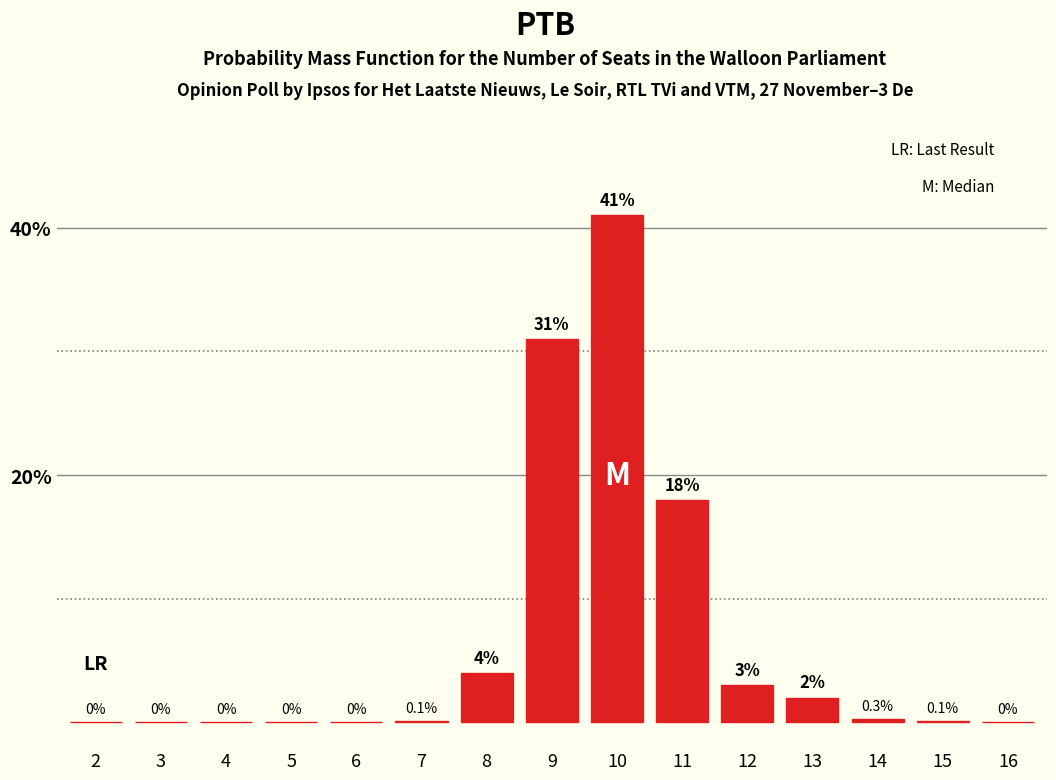

Reading left to right, list all the values displayed in this chart.

2=0.0	3=0.0	4=0.0	5=0.0	6=0.0	7=0.1	8=4.0	9=31.0	10=41.0	11=18.0	12=3.0	13=2.0	14=0.3	15=0.1	16=0.0